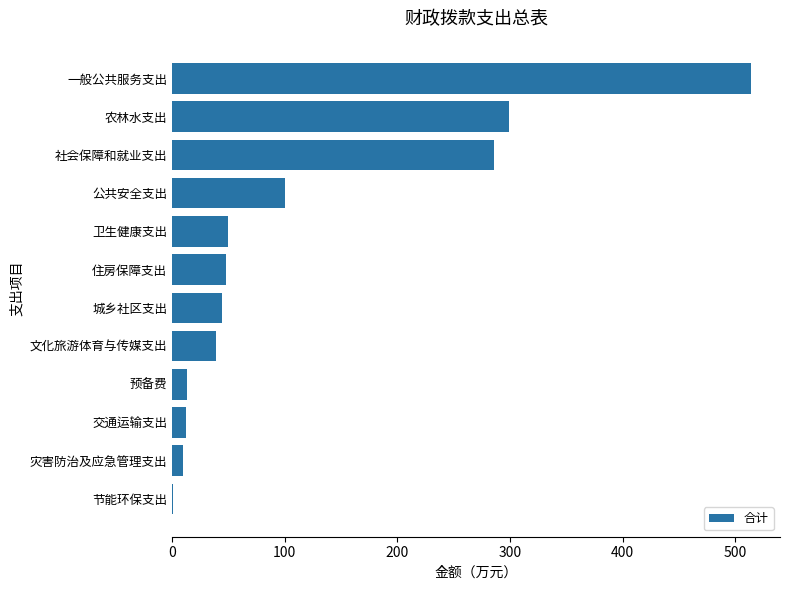

What is the sum of the values at 一般公共服务支出 and 农林水支出?

812.9